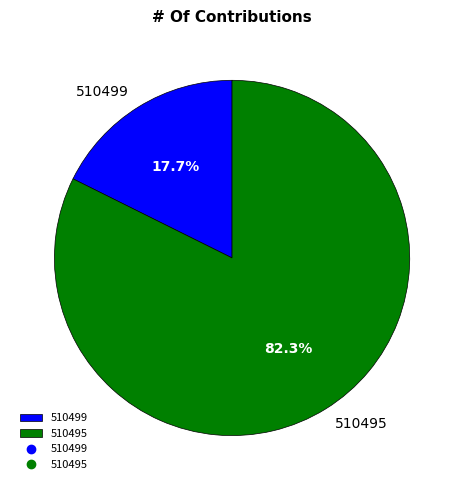

Does 510495 account for over 50% of the chart?

Yes